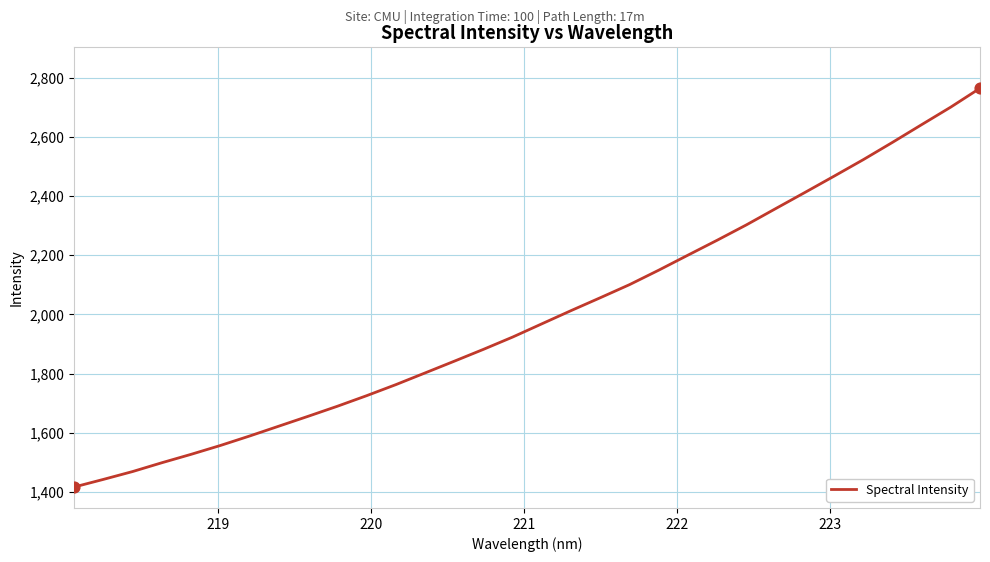

What is the maximum value shown in the chart?

2764.5